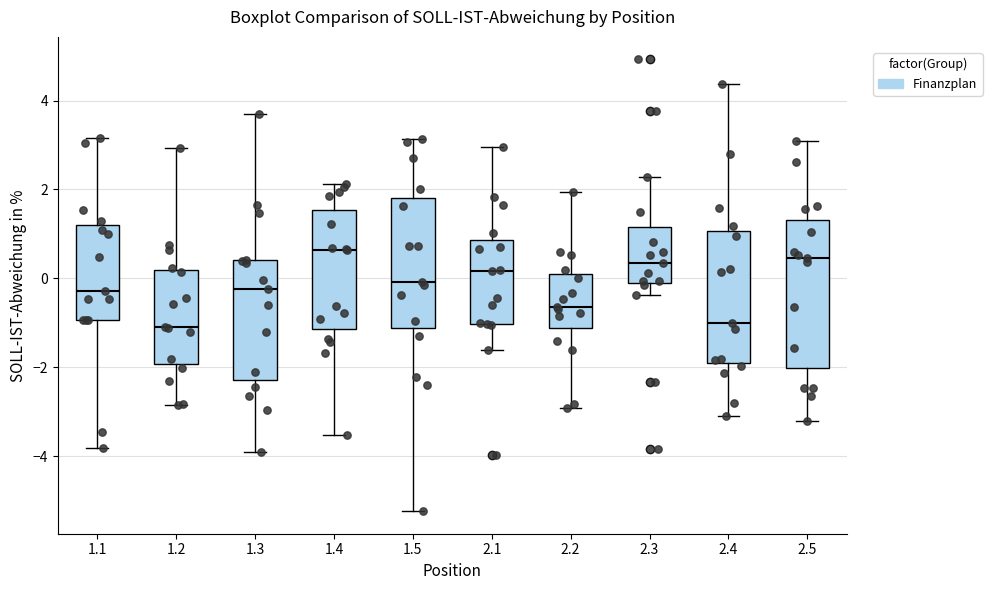

Reading left to right, read every box against the y-axis: the position of its median line, the range the box covers, and the ends of its whiskers. The values are not printed on the chart, so give them approximately, as read against the axis.

1.1: median -0.2, box -1.0 to 1.2, whiskers -3.8 to 3.2
1.2: median -1.0, box -2.0 to 0.2, whiskers -2.8 to 3.0
1.3: median -0.2, box -2.2 to 0.4, whiskers -4.0 to 3.8
1.4: median 0.6, box -1.2 to 1.6, whiskers -3.6 to 2.2
1.5: median 0.0, box -1.2 to 1.8, whiskers -5.2 to 3.2
2.1: median 0.2, box -1.0 to 0.8, whiskers -1.6 to 3.0
2.2: median -0.6, box -1.2 to 0.2, whiskers -3.0 to 2.0
2.3: median 0.4, box -0.2 to 1.2, whiskers -0.4 to 2.2
2.4: median -1.0, box -2.0 to 1.0, whiskers -3.2 to 4.4
2.5: median 0.4, box -2.0 to 1.4, whiskers -3.2 to 3.0